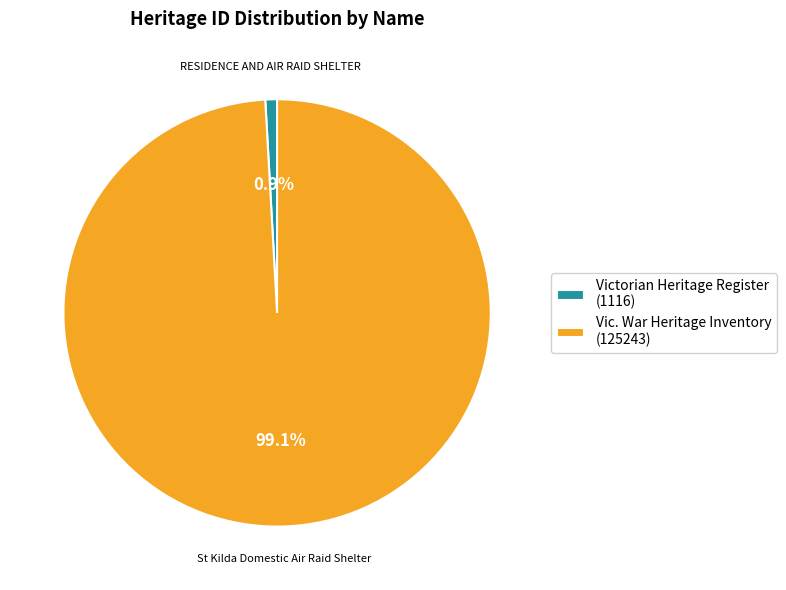

Which category has the smallest portion of the pie?

RESIDENCE AND AIR RAID SHELTER